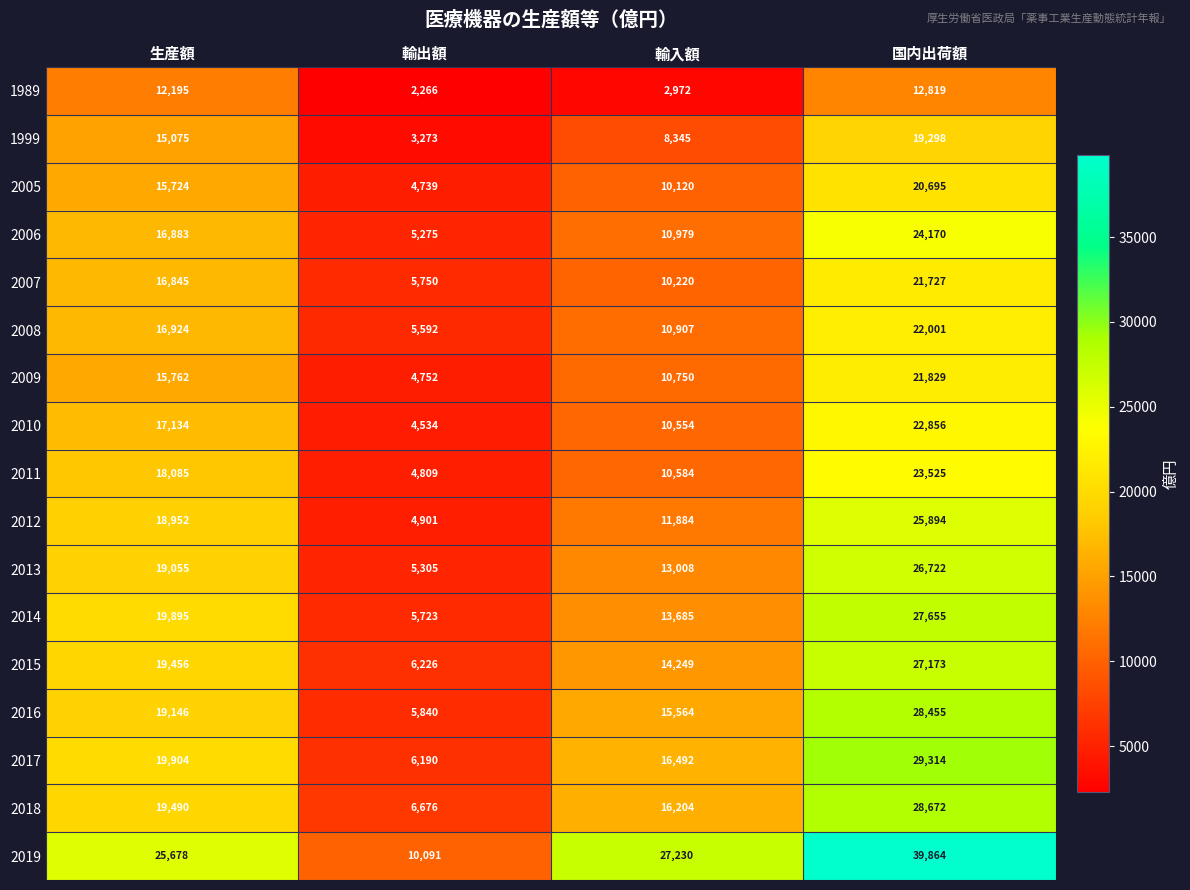

Where is 2018 nearest to the value 17674?

輸入額